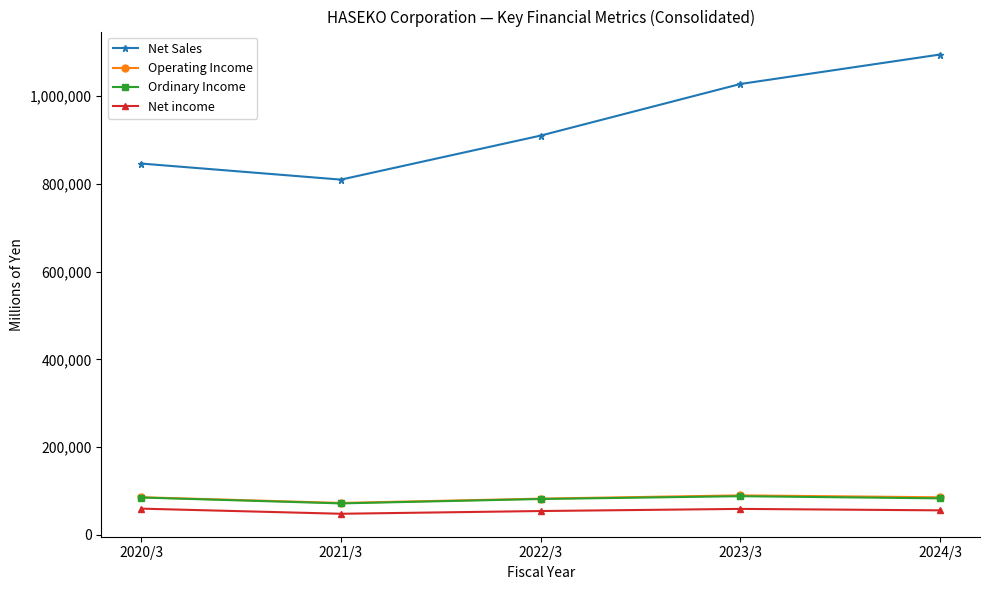

True or false: Net Sales has more than 1 points higher than both neighbors.

False